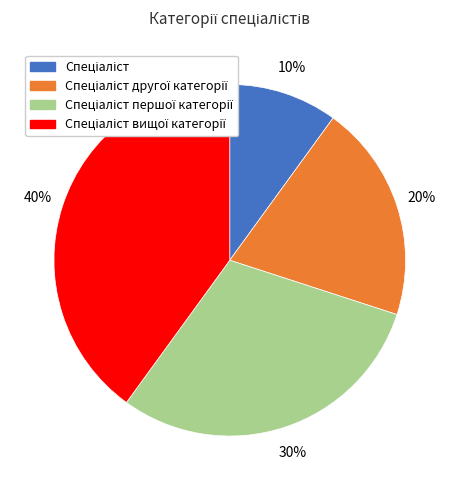

To the nearest percent, what is the difference between the largest and smallest slice percentages?

30%